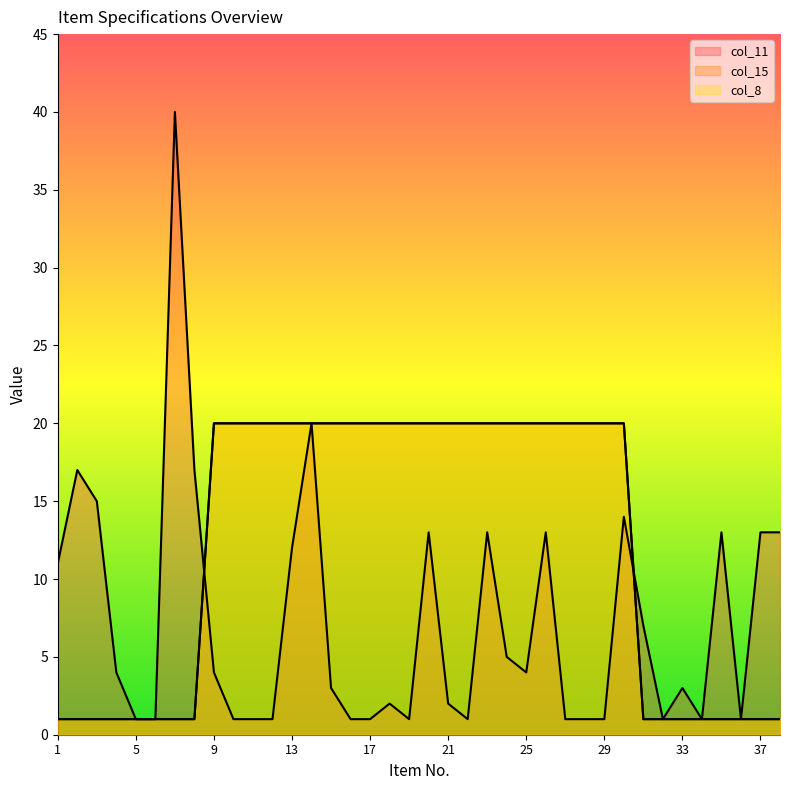

How many values in the col_11 series exceed 4?

16